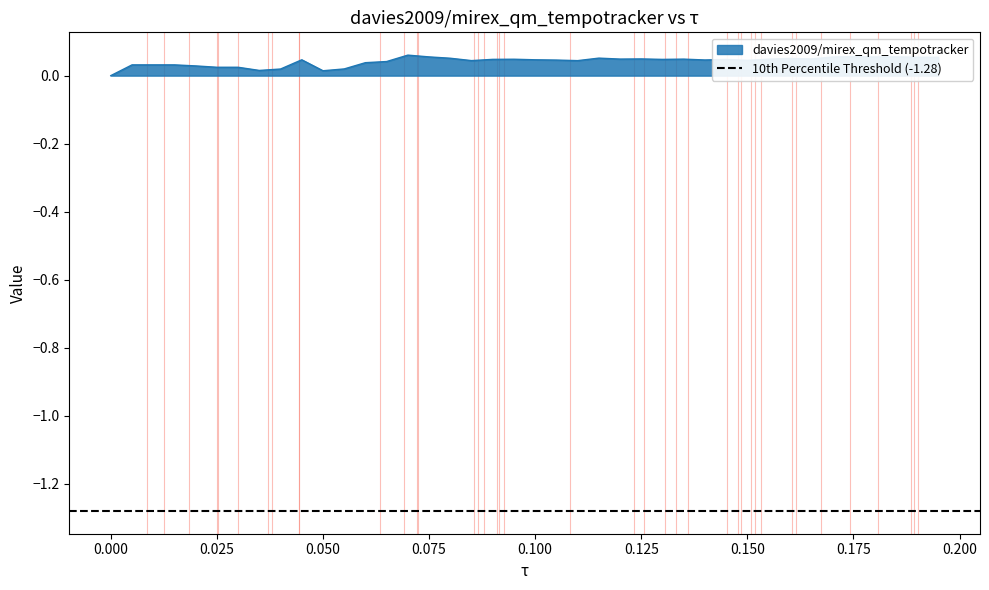

The chart shows a value of 0.1 at 0.175. True or false?

True